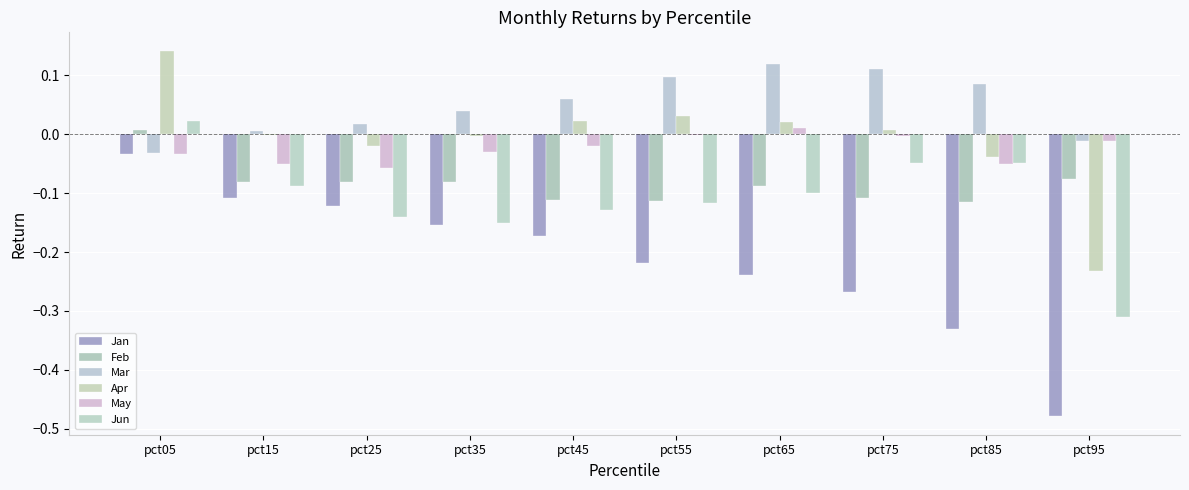

Which series changed the most between pct15 and pct45?

Jan